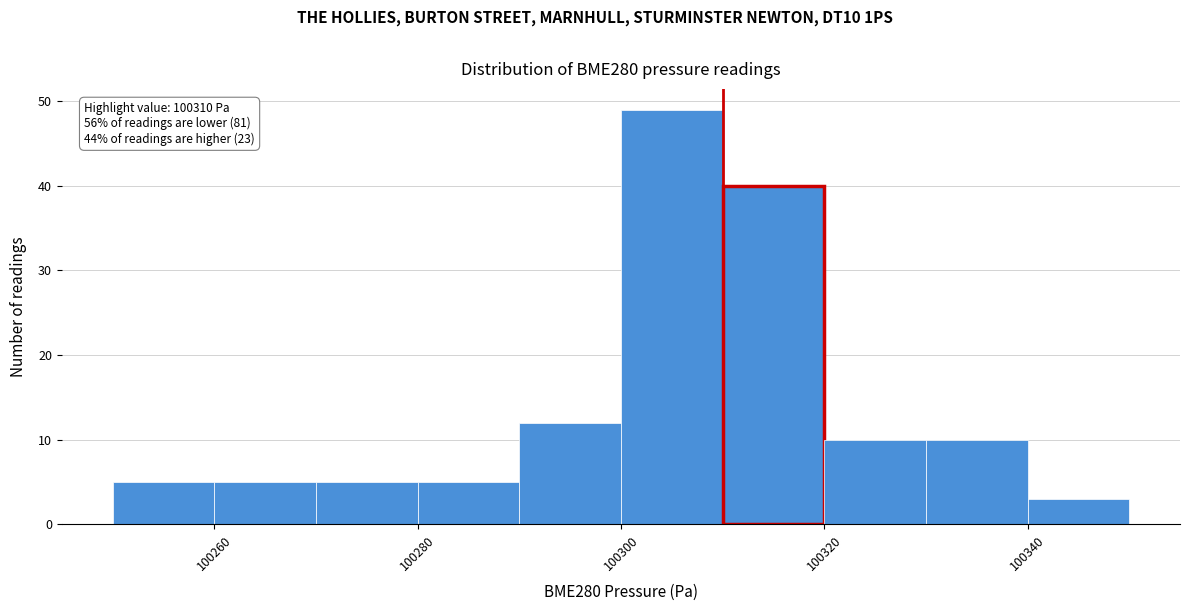

Over which range of the x-axis is the bar tallest?

100300 to 100310